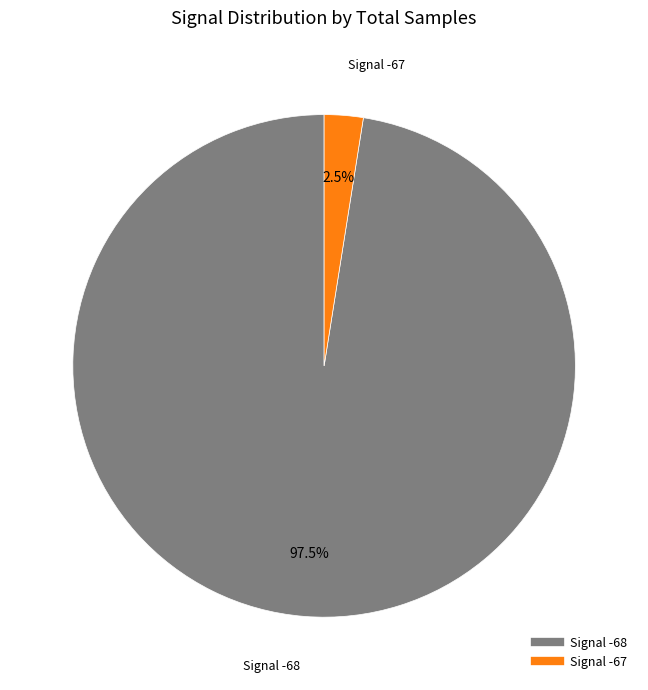

Does any single category account for the majority?

Yes